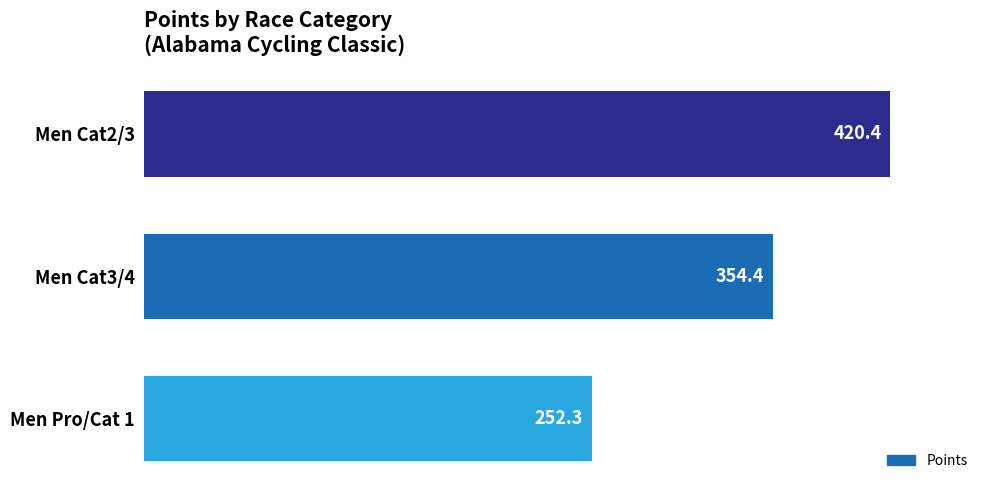

At which label is the value closest to 336?

Men Cat3/4